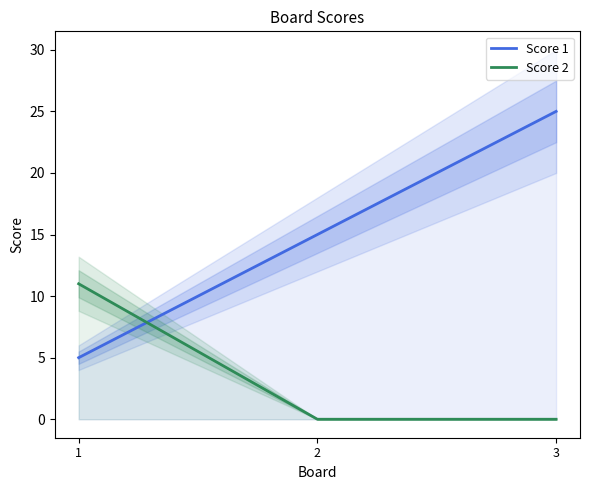

How many lines are shown in the chart?

2